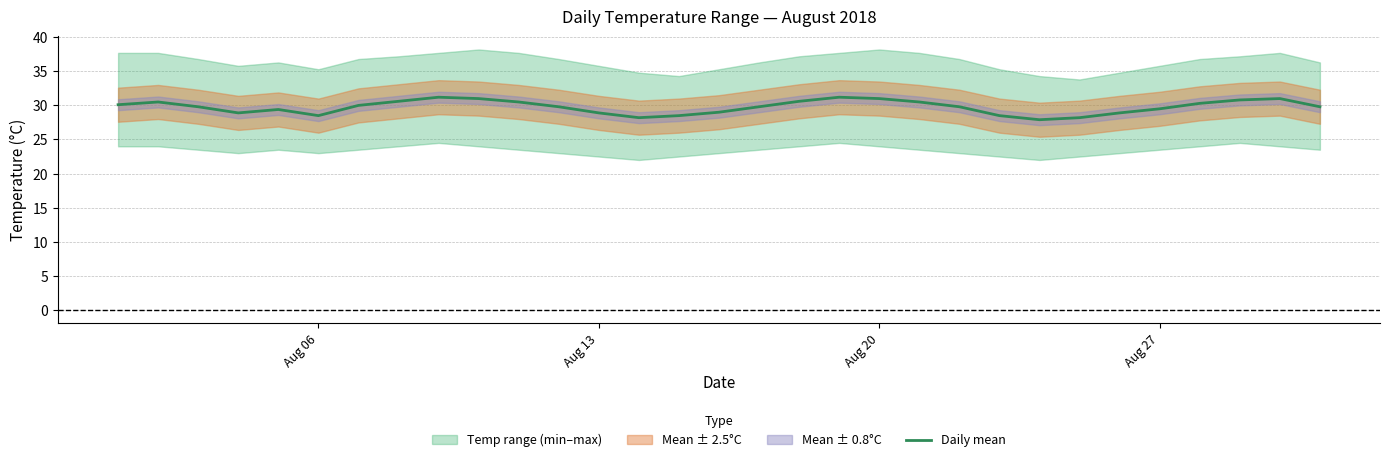

Reading left to right, extract all data points from this chart.

30.1	30.5	29.8	28.9	29.4	28.5	30.0	30.6	31.2	31.0	30.5	29.8	28.9	28.2	28.5	29.0	29.8	30.6	31.2	31.0	30.5	29.8	28.5	27.9	28.2	28.9	29.5	30.3	30.8	31.0	29.8